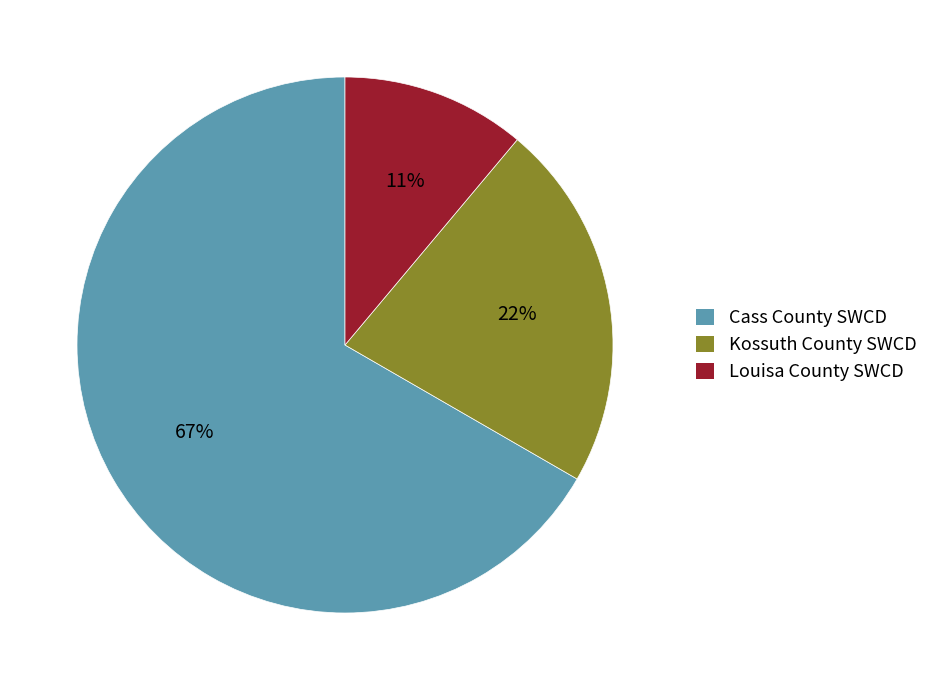

The Louisa County SWCD slice represents 1% of the pie. True or false?

False